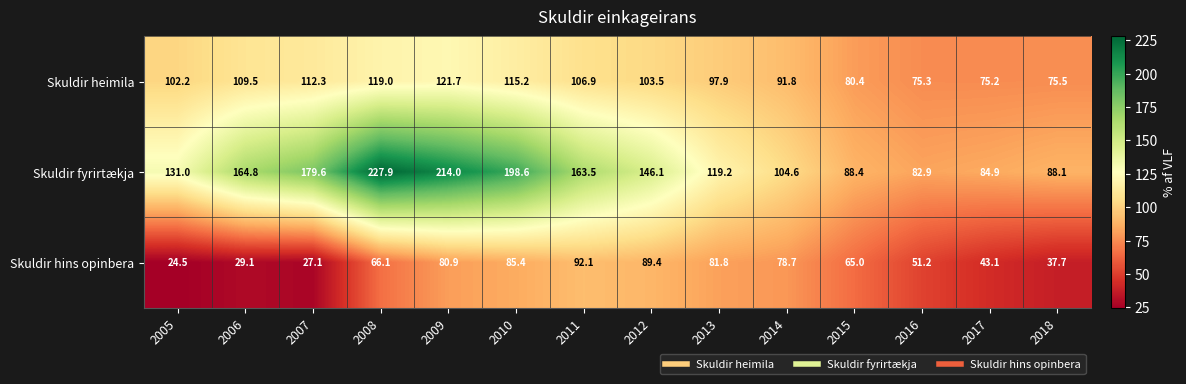

What is the spread (max minus min) of values at 2015?

23.4